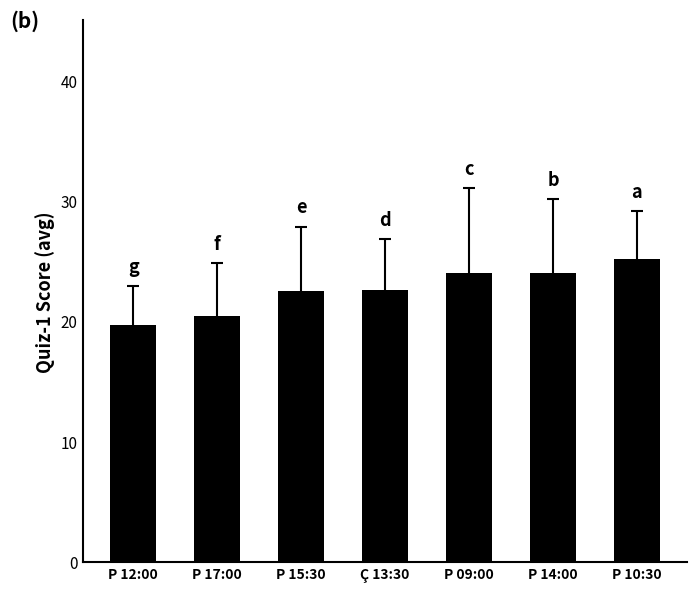

The chart shows a value of 12.3 at Ç 13:30. True or false?

False